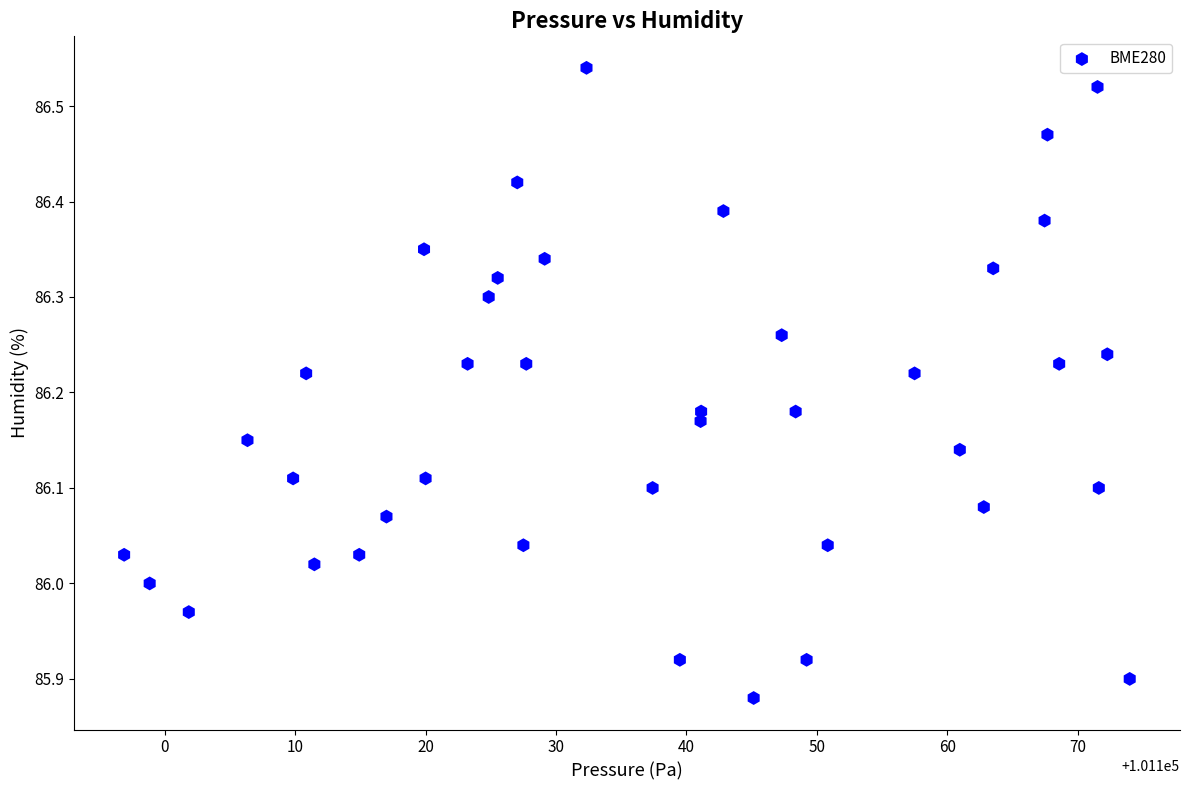

What is the range of Y values (max minus min)?

0.7